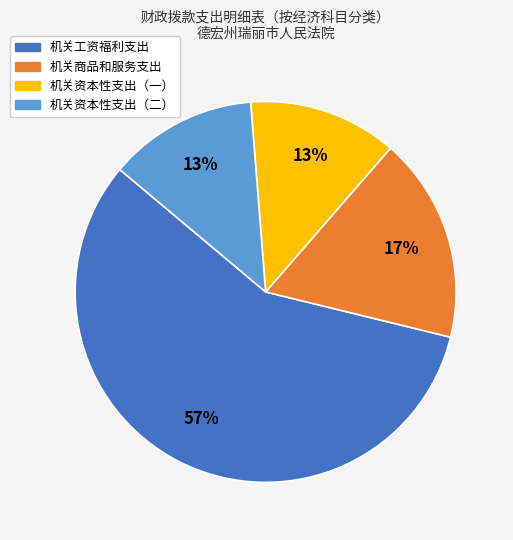

How many slices are in this pie chart?

4